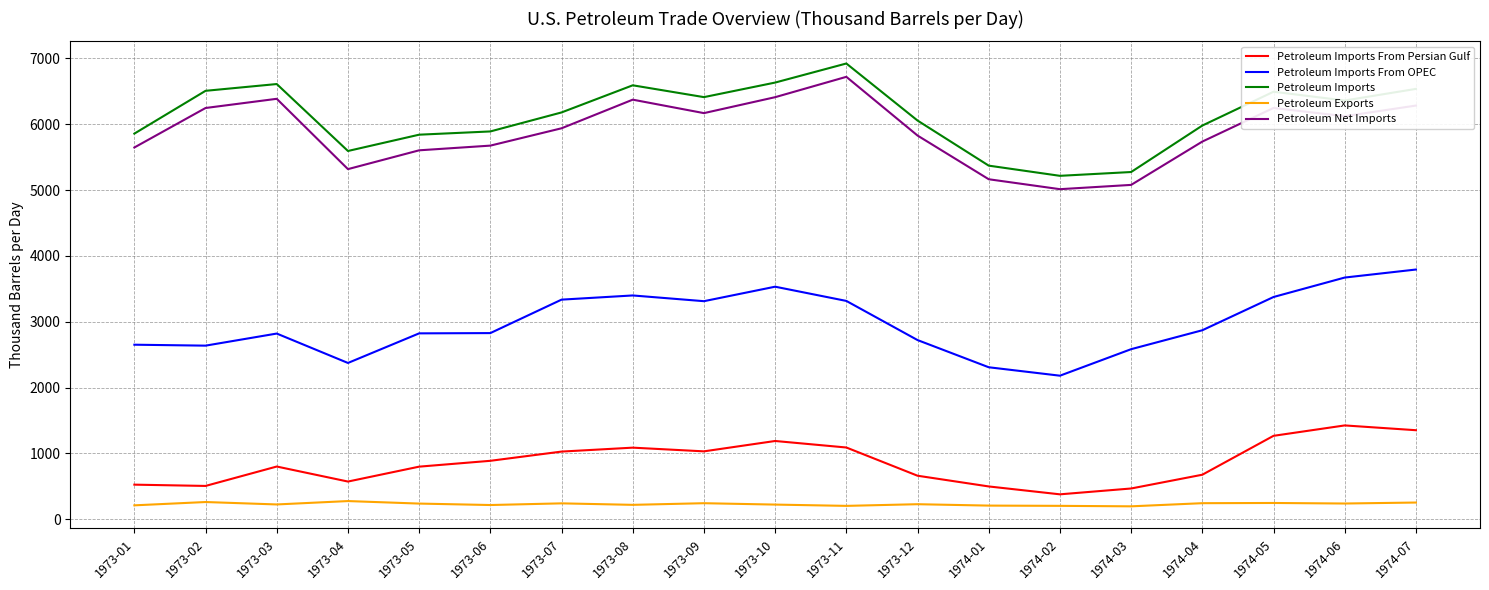

In Petroleum Net Imports, how many points are higher than both neighbors (excluding endpoints)?

4